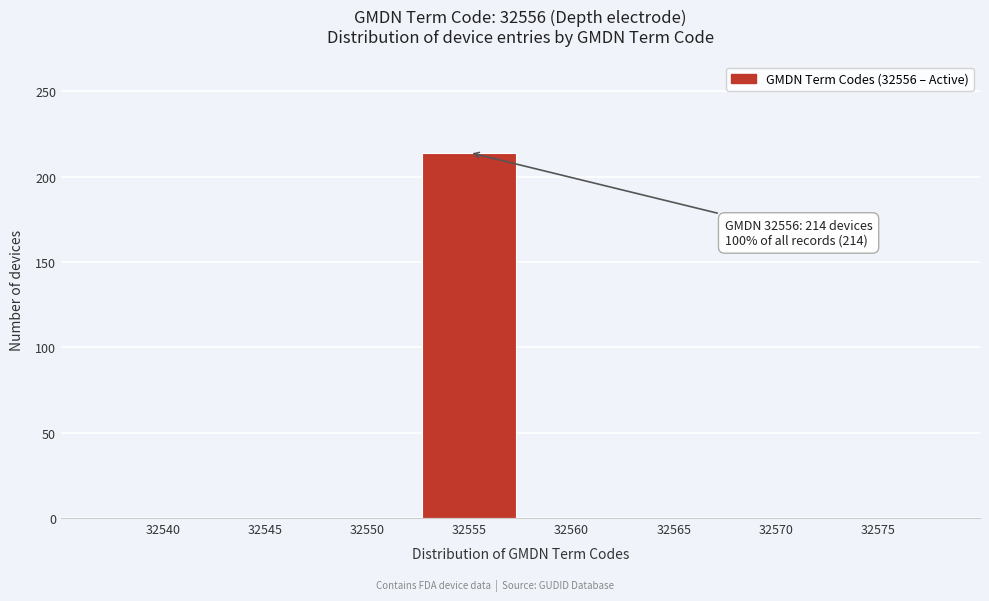

Reading right to left, transcribe all the data shown in this chart.

32575=0	32570=0	32565=0	32560=0	32555=214	32550=0	32545=0	32540=0